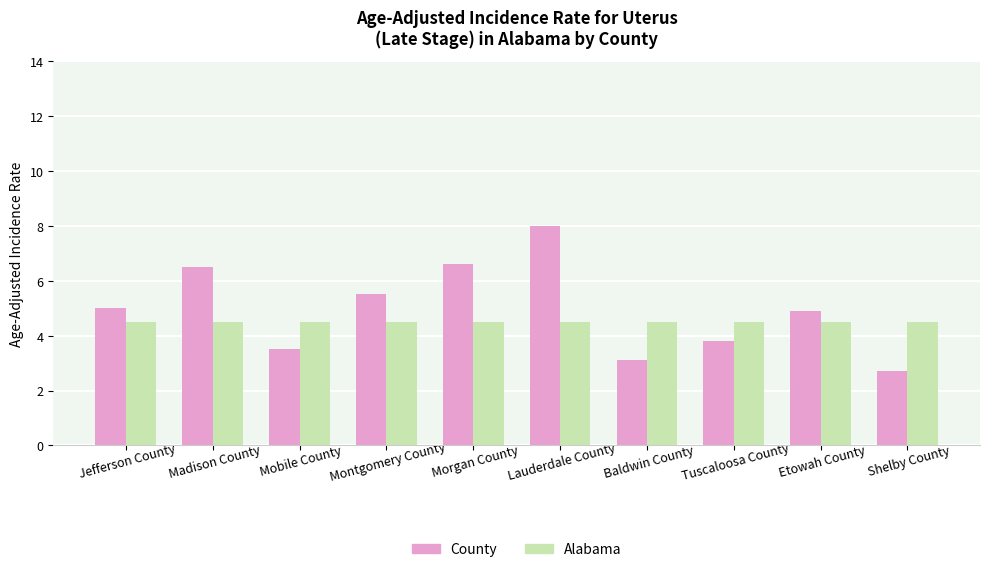

How many bars are there in total?

20